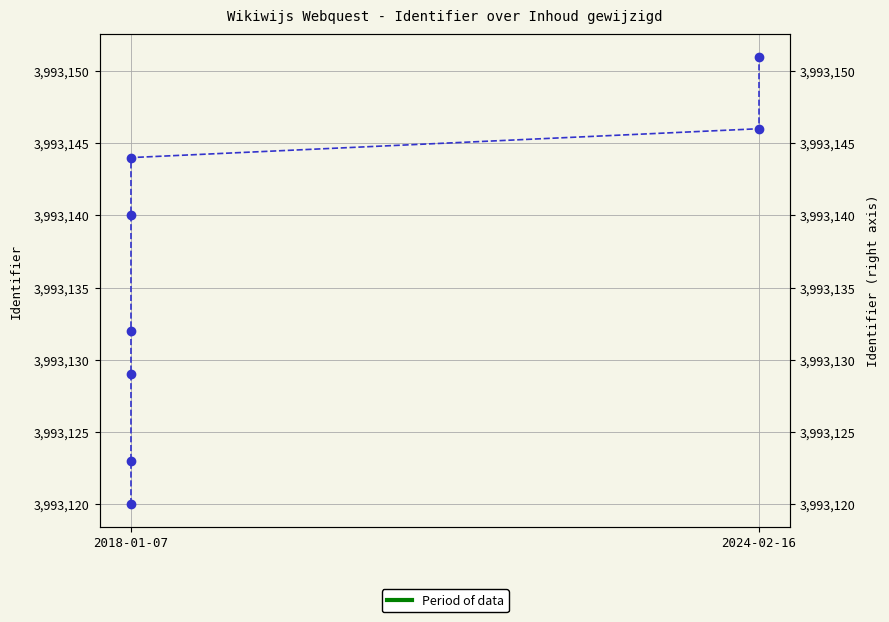

How many data points are less than 3993140?

4